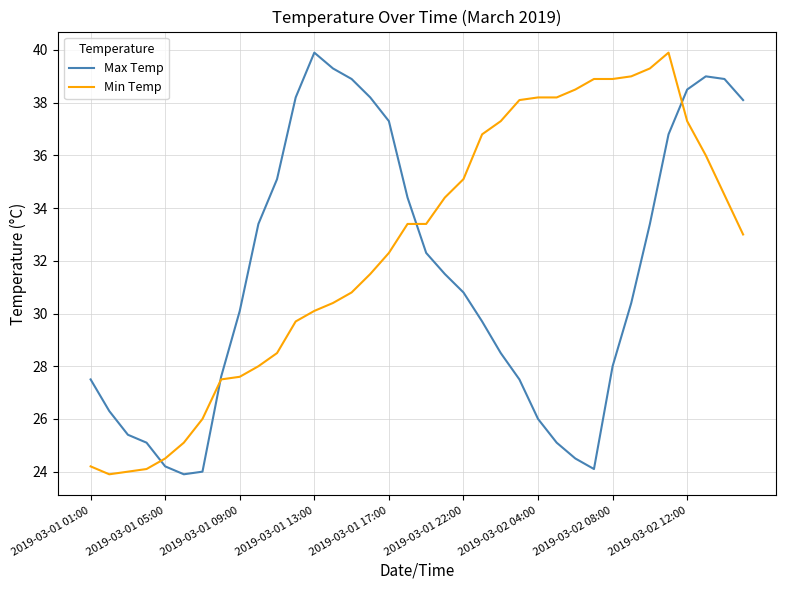

List the series in order of their overall mean, highest first.

Min Temp, Max Temp